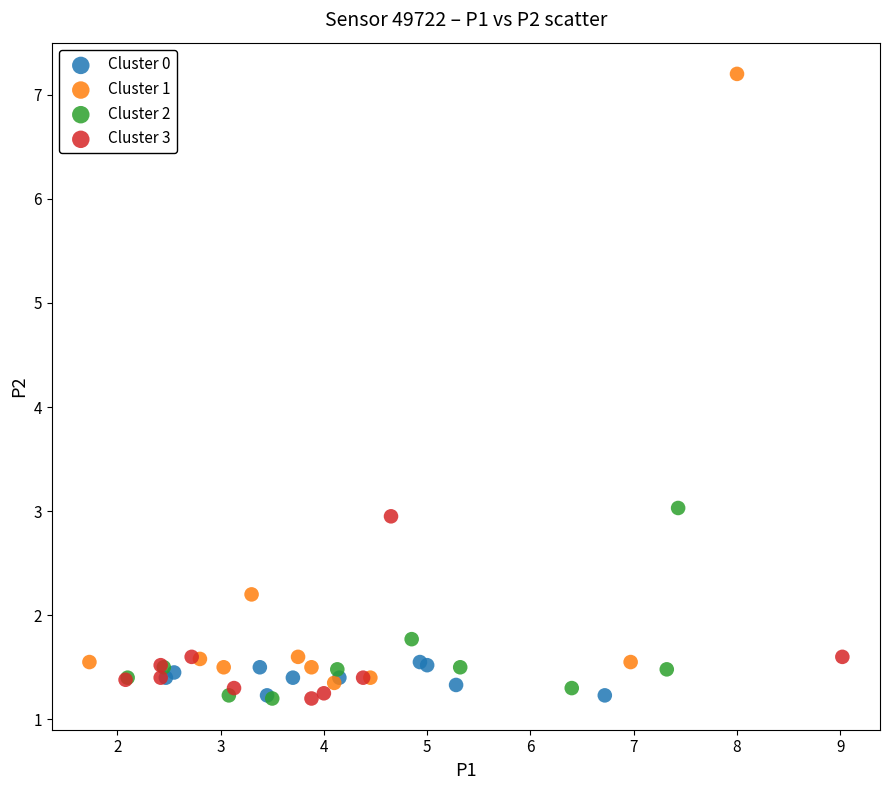

Which series contains the highest Y value?

Cluster 1